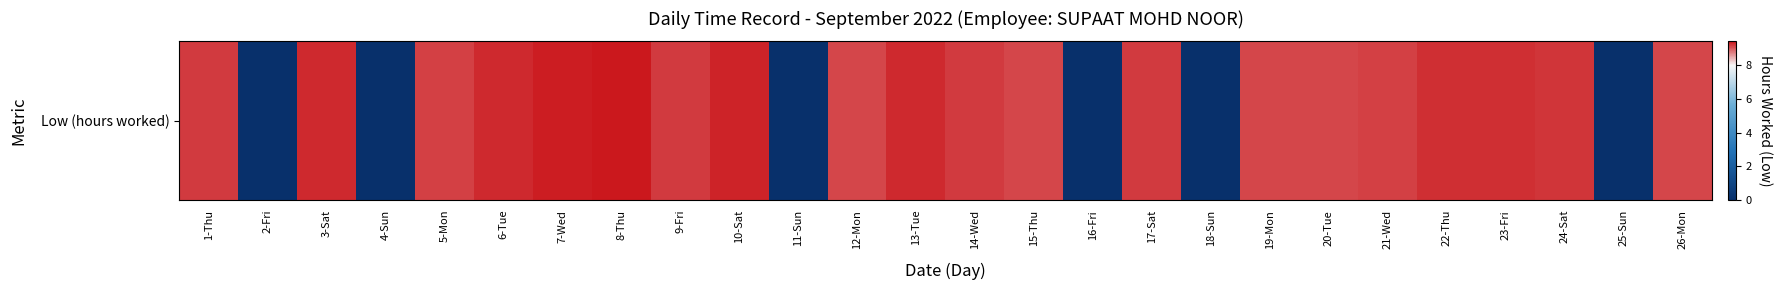

What is the ratio of the value at 24-Sat to the value at 17-Sat?

1.0